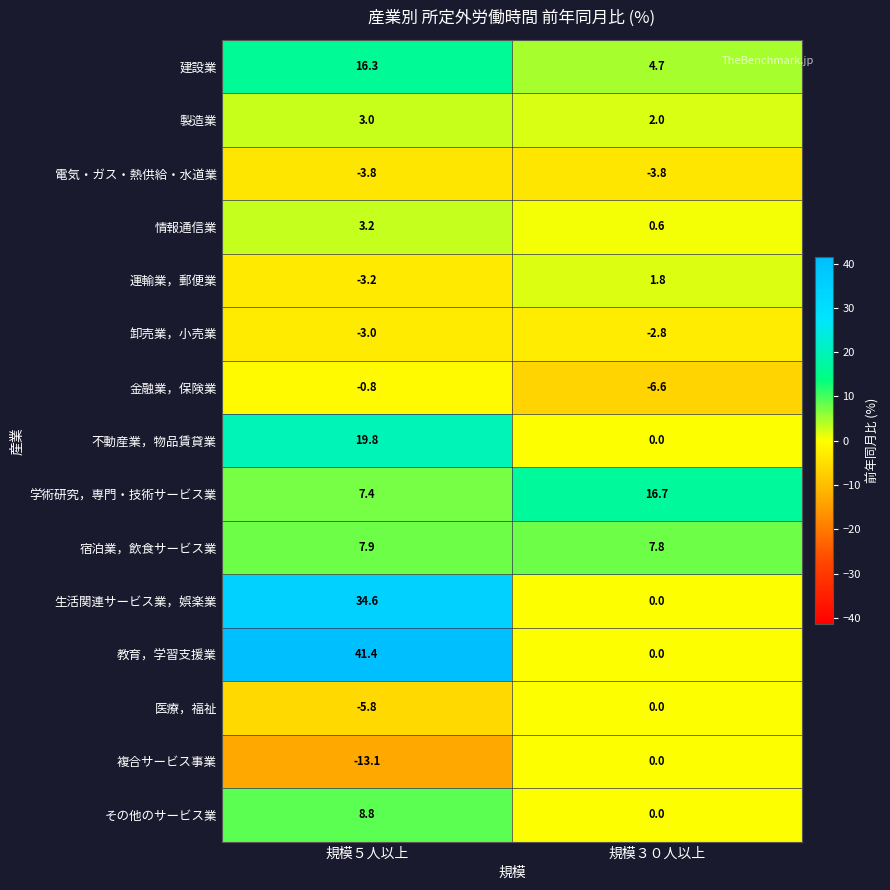

Which series has the widest spread of values?

教育，学習支援業